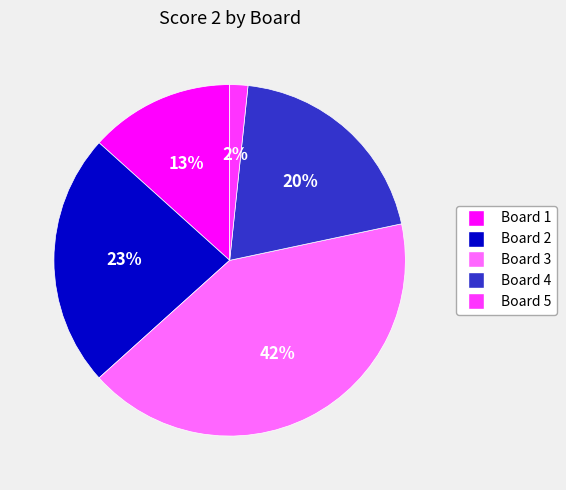

Is there any slice that represents more than half of the pie?

No